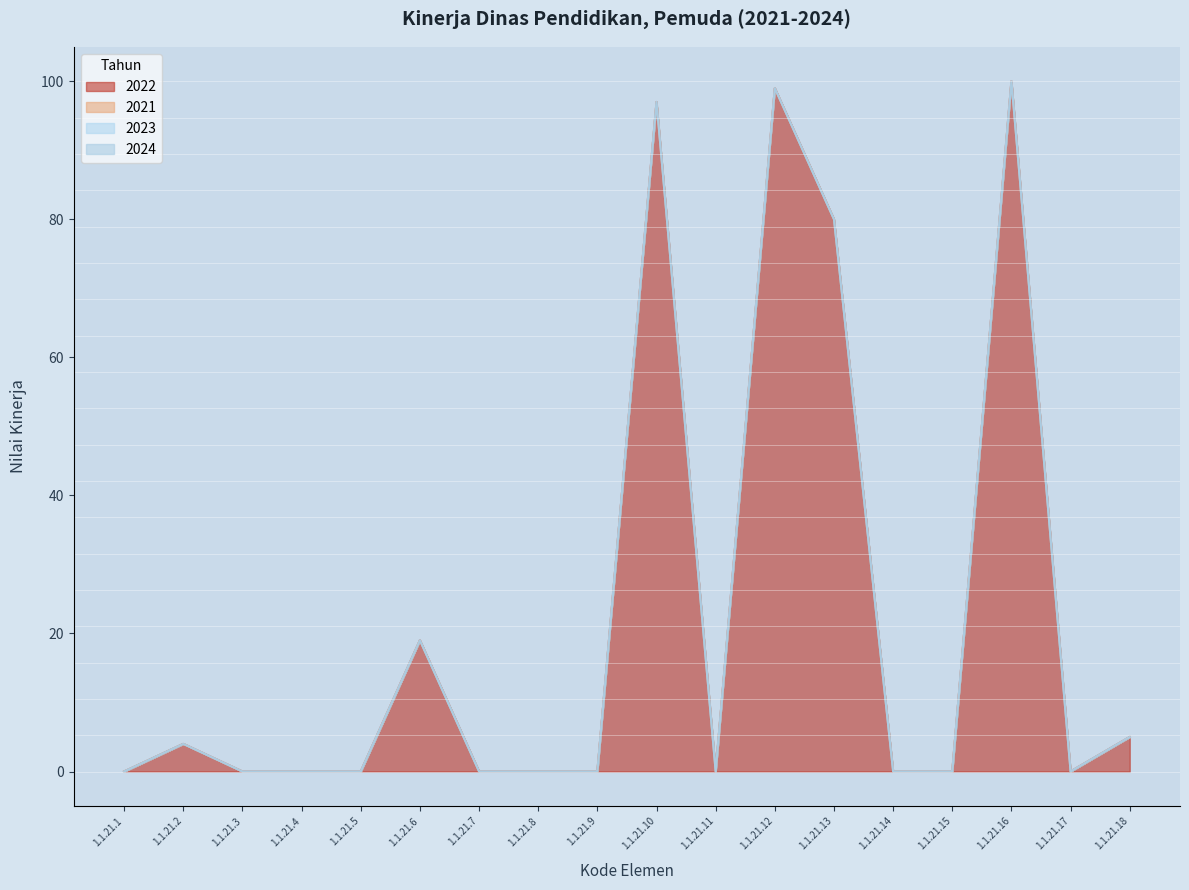

Where is 2022 nearest to the value 50?

1.1.21.13